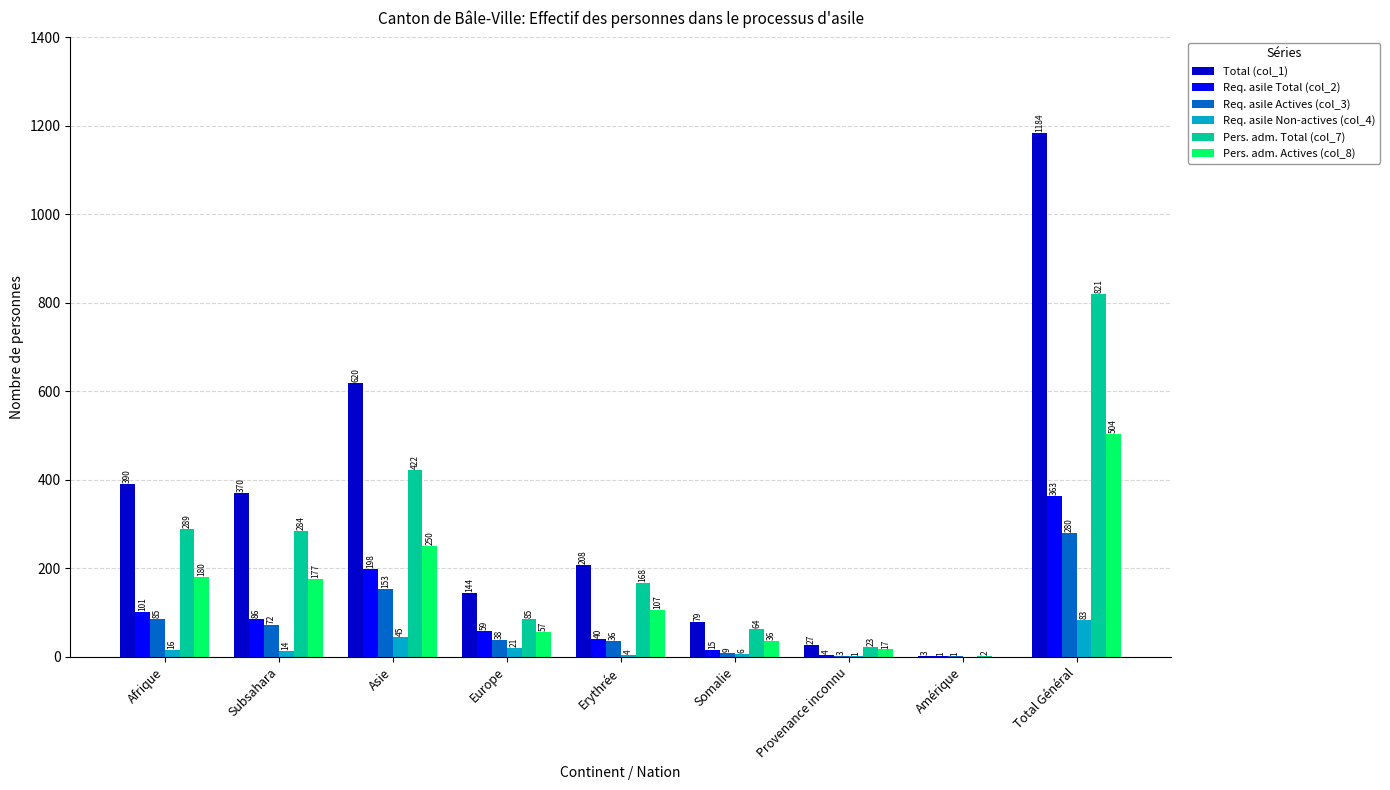

Is the value of Total (col_1) at Subsahara greater than the value of Req. asile Total (col_2) at Somalie?

Yes